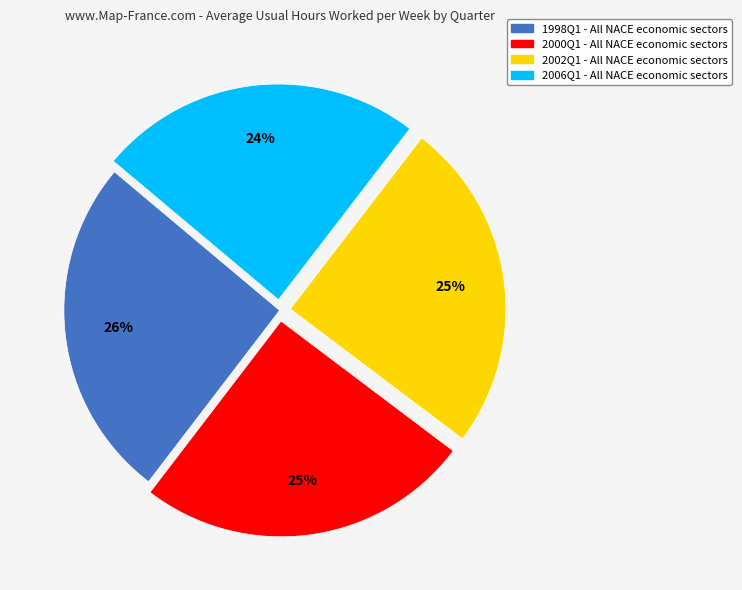

Is there any slice that represents more than half of the pie?

No